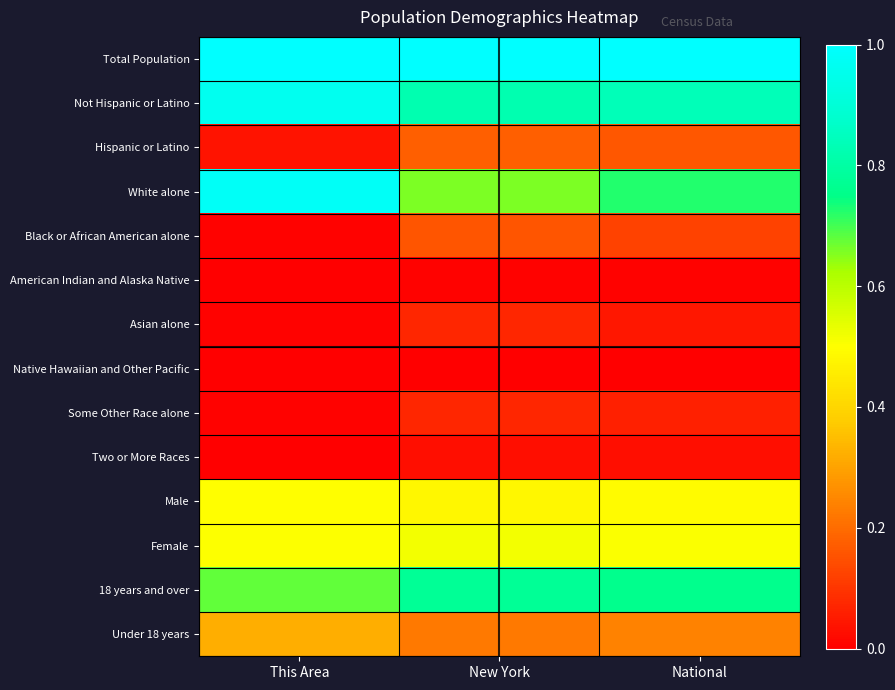

Reading left to right, transcribe all the data shown in this chart.

Total Population: This Area=1.0	New York=1.0	National=1.0
Not Hispanic or Latino: This Area=1.0	New York=0.8	National=0.8
Hispanic or Latino: This Area=0.0	New York=0.2	National=0.2
White alone: This Area=1.0	New York=0.7	National=0.7
Black or African American alone: This Area=0.0	New York=0.2	National=0.1
American Indian and Alaska Native: This Area=0.0	New York=0.0	National=0.0
Asian alone: This Area=0.0	New York=0.1	National=0.0
Native Hawaiian and Other Pacific: This Area=0.0	New York=0.0	National=0.0
Some Other Race alone: This Area=0.0	New York=0.1	National=0.1
Two or More Races: This Area=0.0	New York=0.0	National=0.0
Male: This Area=0.5	New York=0.5	National=0.5
Female: This Area=0.5	New York=0.5	National=0.5
18 years and over: This Area=0.7	New York=0.8	National=0.8
Under 18 years: This Area=0.3	New York=0.2	National=0.2